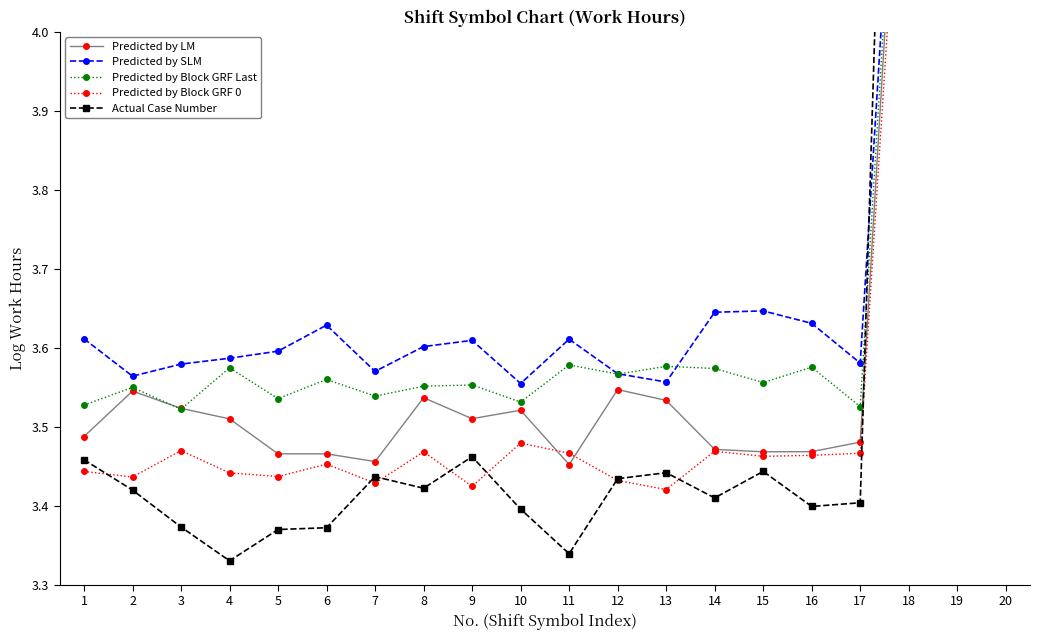

True or false: Predicted by LM and Predicted by SLM cross at least once.

False